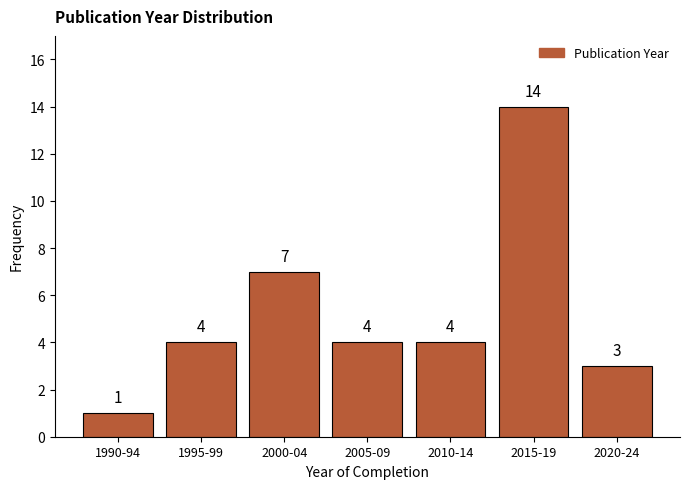

Reading left to right, extract all data points from this chart.

1	4	7	4	4	14	3